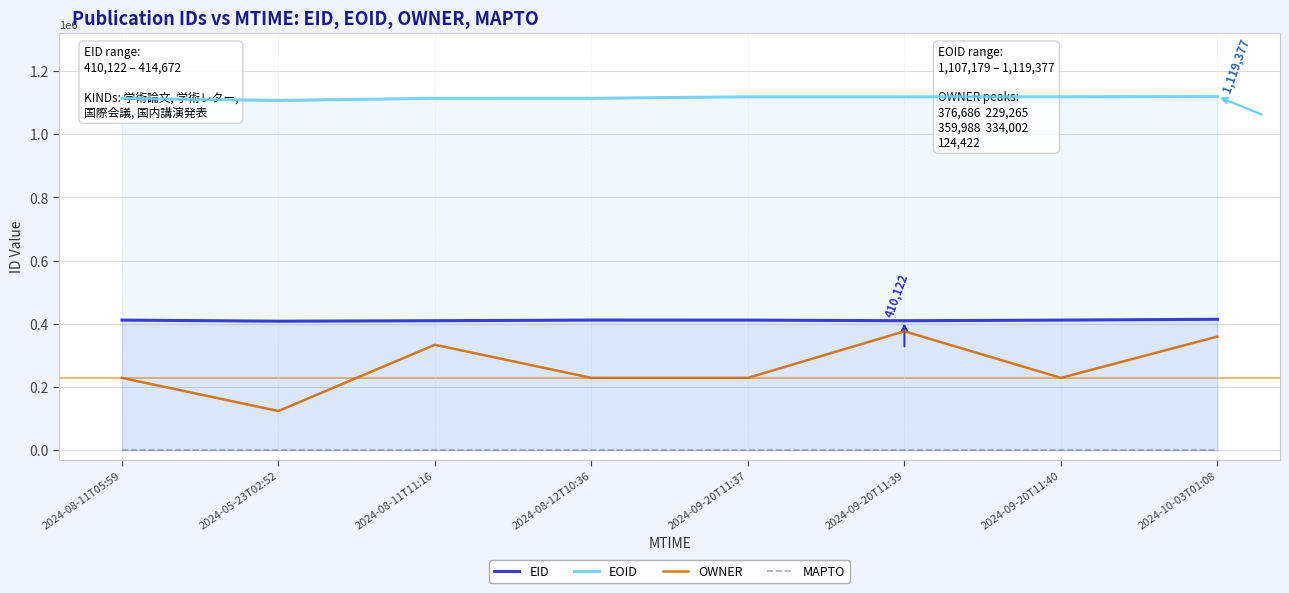

How many series are shown in this chart?

4